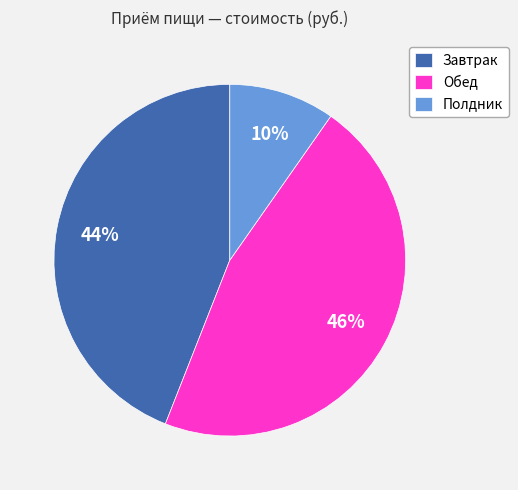

True or false: Обед accounts for 46% of the total.

True